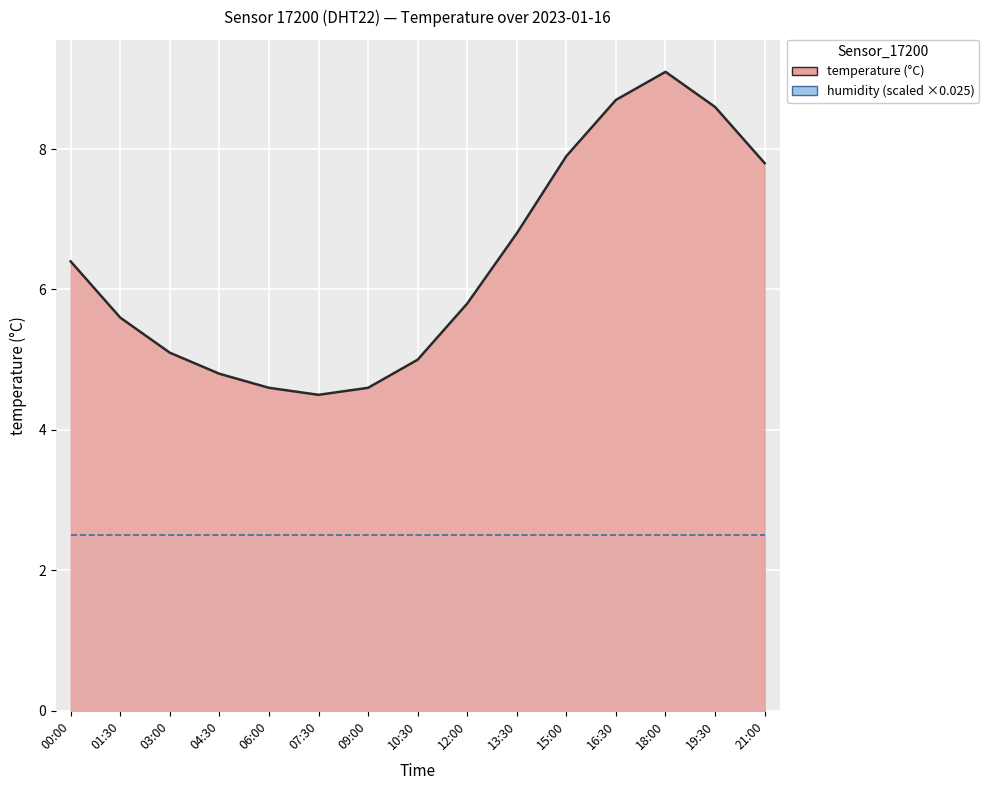

The value at 09:00 is 7.8. True or false?

False